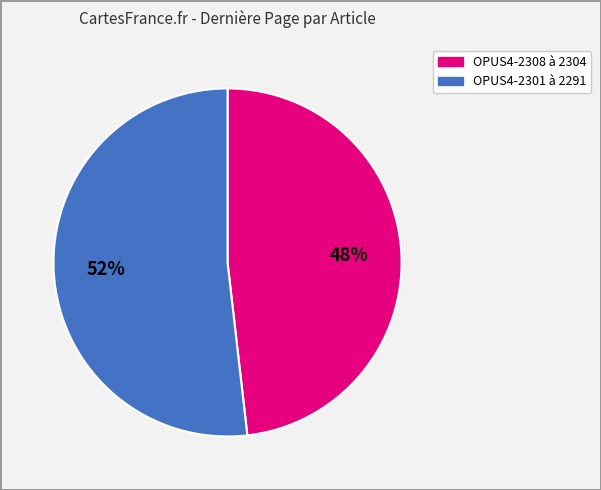

Is there any slice that represents more than half of the pie?

Yes